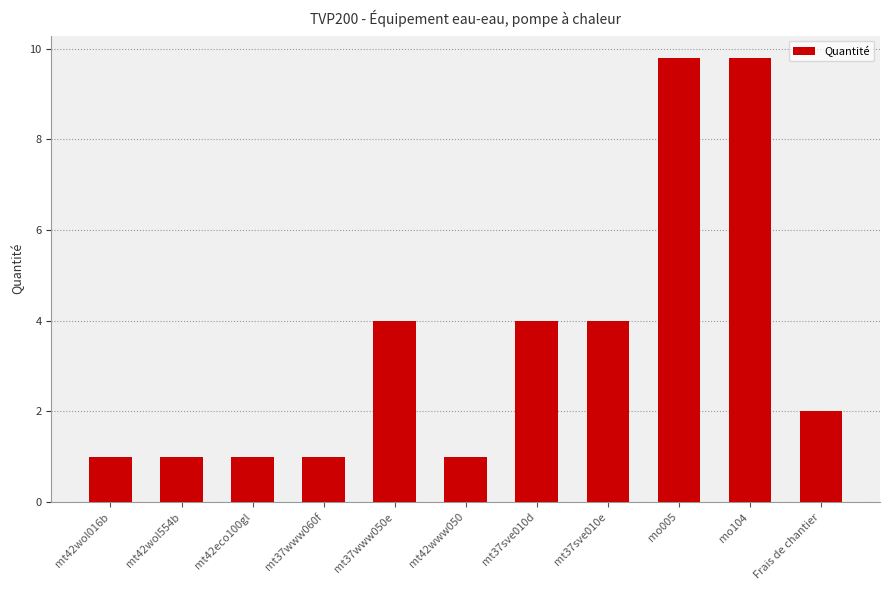

Reading left to right, extract all data points from this chart.

mt42wol016b=1.0	mt42wol554b=1.0	mt42eco100gl=1.0	mt37www060f=1.0	mt37www050e=4.0	mt42www050=1.0	mt37sve010d=4.0	mt37sve010e=4.0	mo005=9.8	mo104=9.8	Frais de chantier=2.0